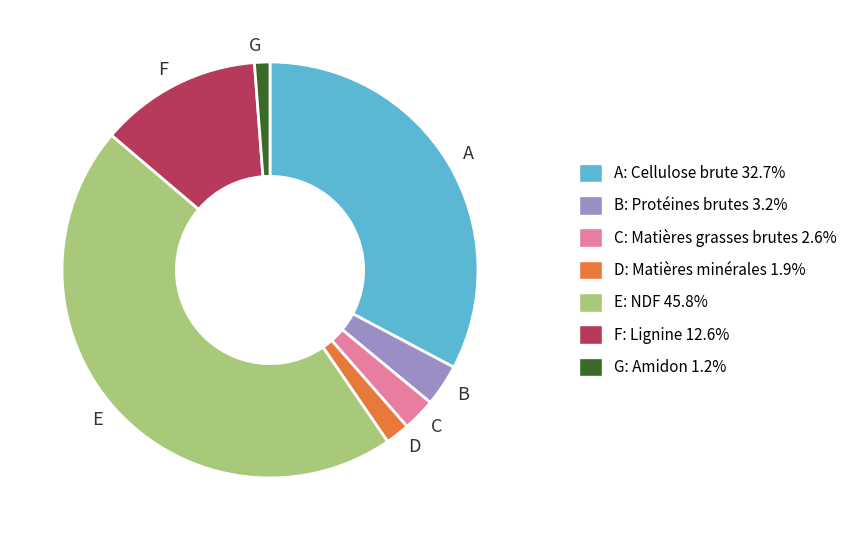

Is there a majority slice in this chart?

No